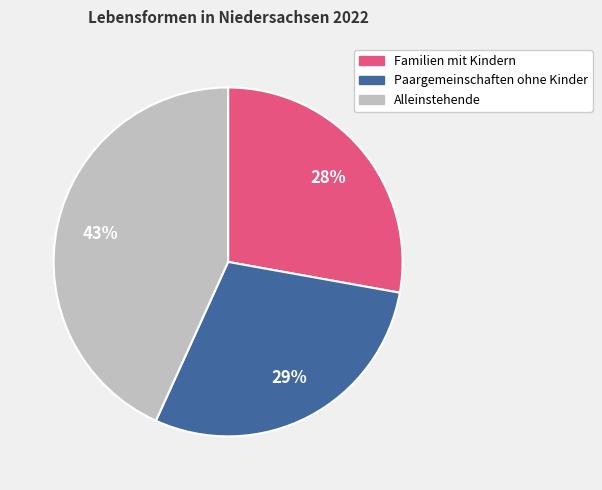

Count the number of slices in the pie.

3